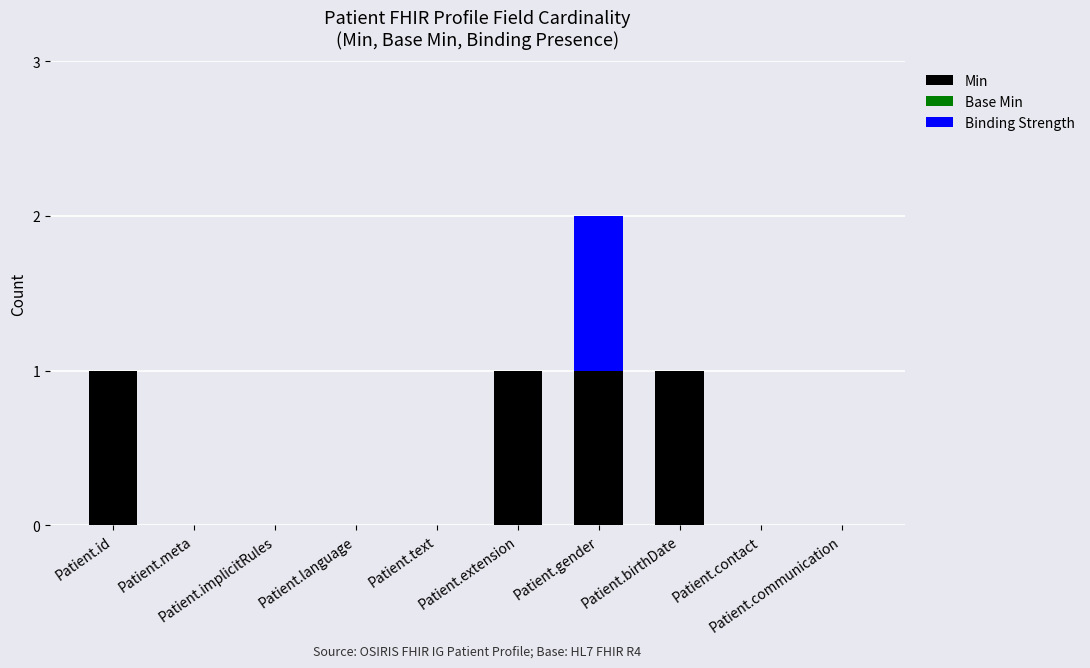

Does the chart contain stacked bars?

Yes